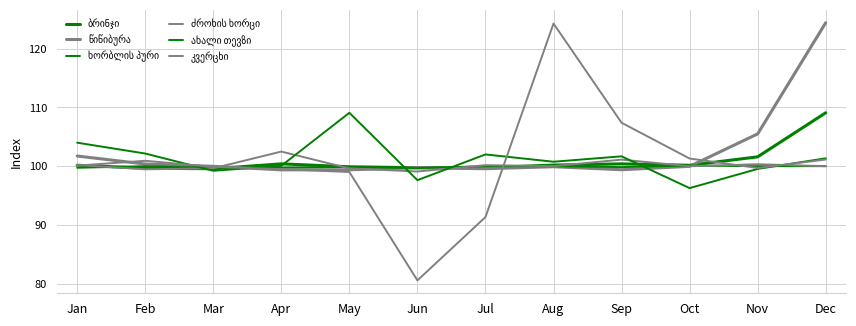

Does the chart display data point markers on the line(s)?

No